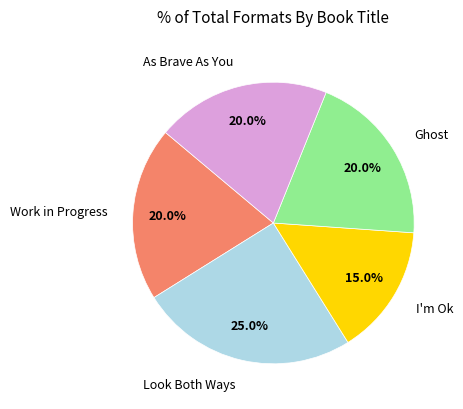

What is the total percentage of Work in Progress and As Brave As You?

40.0%